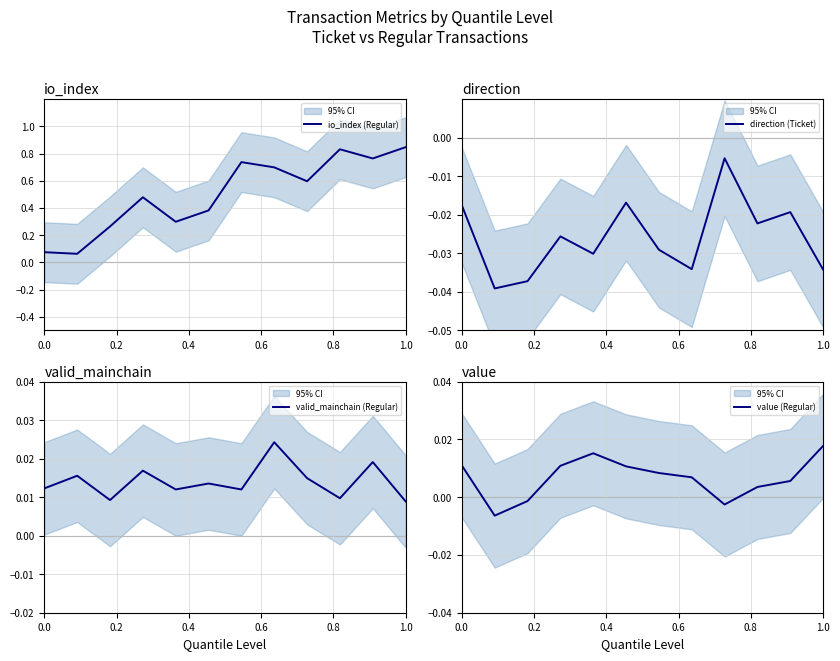

Which series has the widest spread of values?

io_index (Regular)